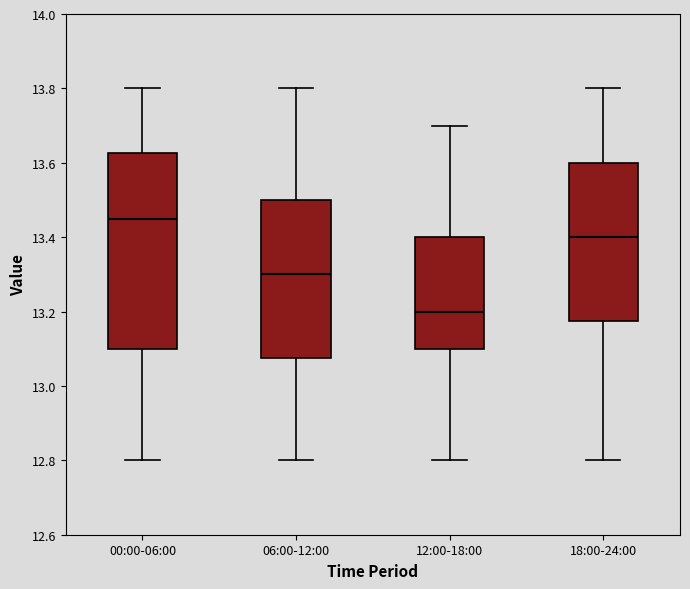

Reading left to right, read every box against the y-axis: the position of its median line, the range the box covers, and the ends of its whiskers. The values are not printed on the chart, so give them approximately, as read against the axis.

00:00-06:00: median 13.46, box 13.10 to 13.62, whiskers 12.80 to 13.80
06:00-12:00: median 13.30, box 13.08 to 13.50, whiskers 12.80 to 13.80
12:00-18:00: median 13.20, box 13.10 to 13.40, whiskers 12.80 to 13.70
18:00-24:00: median 13.40, box 13.18 to 13.60, whiskers 12.80 to 13.80